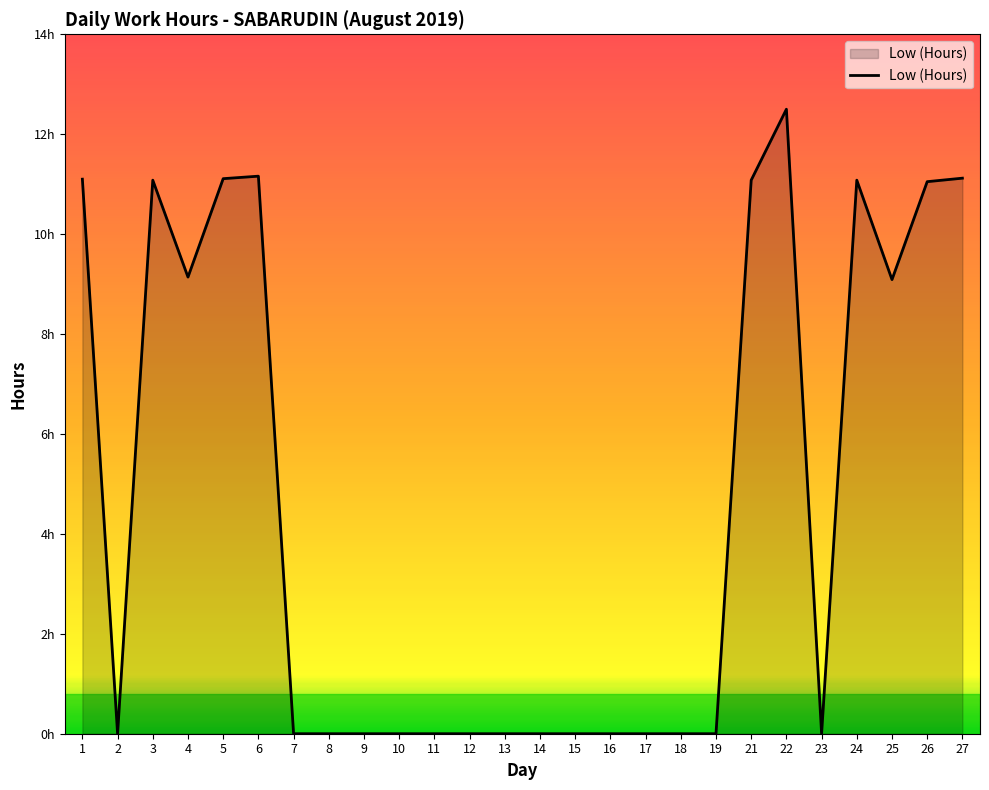

Does the chart have visible grid lines?

No